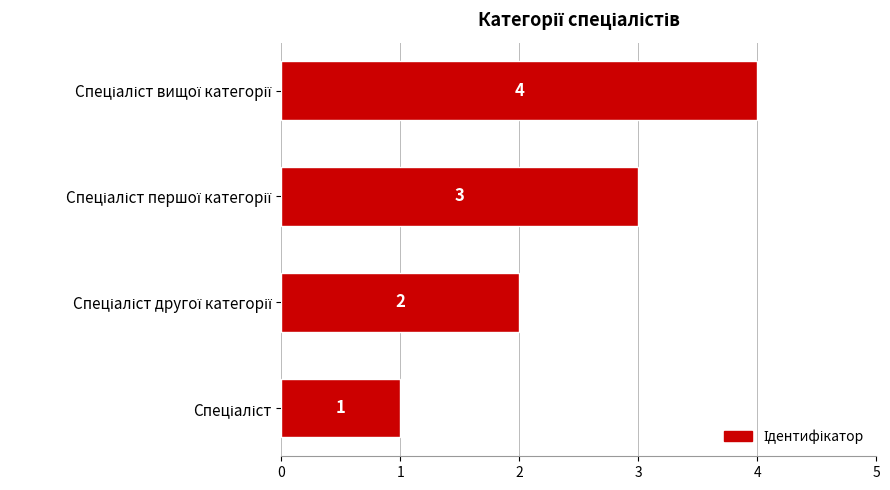

How many values are between 2 and 4?

3